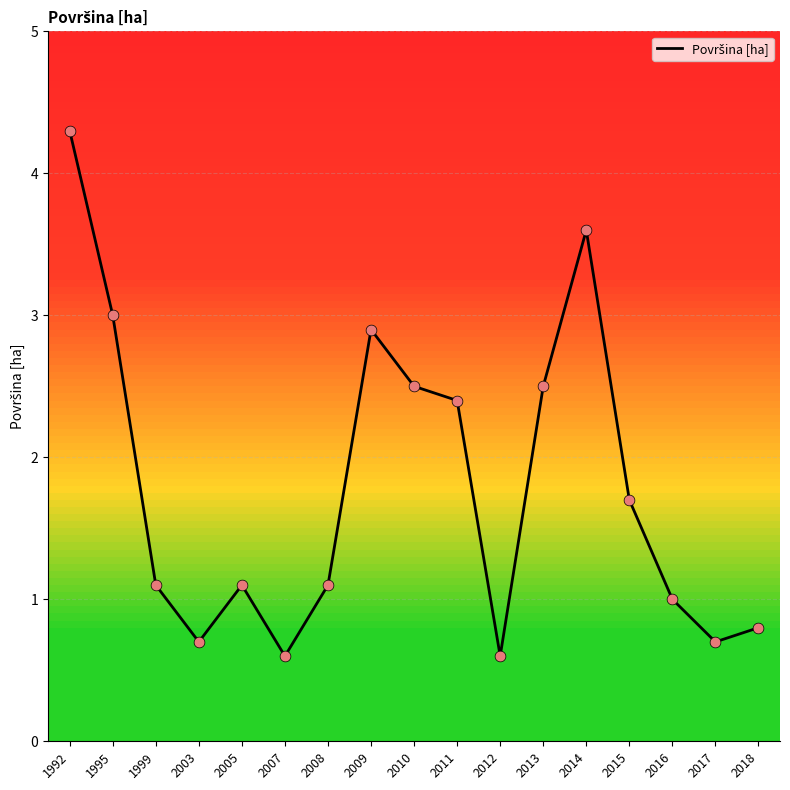

What is the change in value from 1995 to 2013?

-0.5